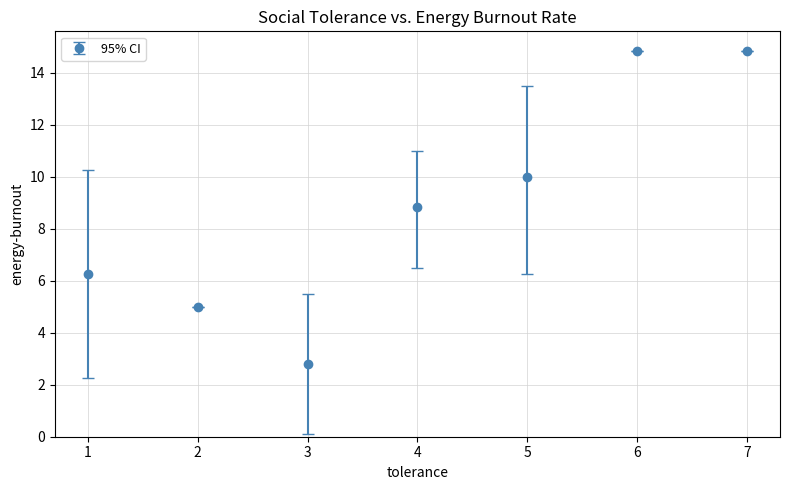

Approximately how many times larger is the value at 3 compared to 2?

0.6